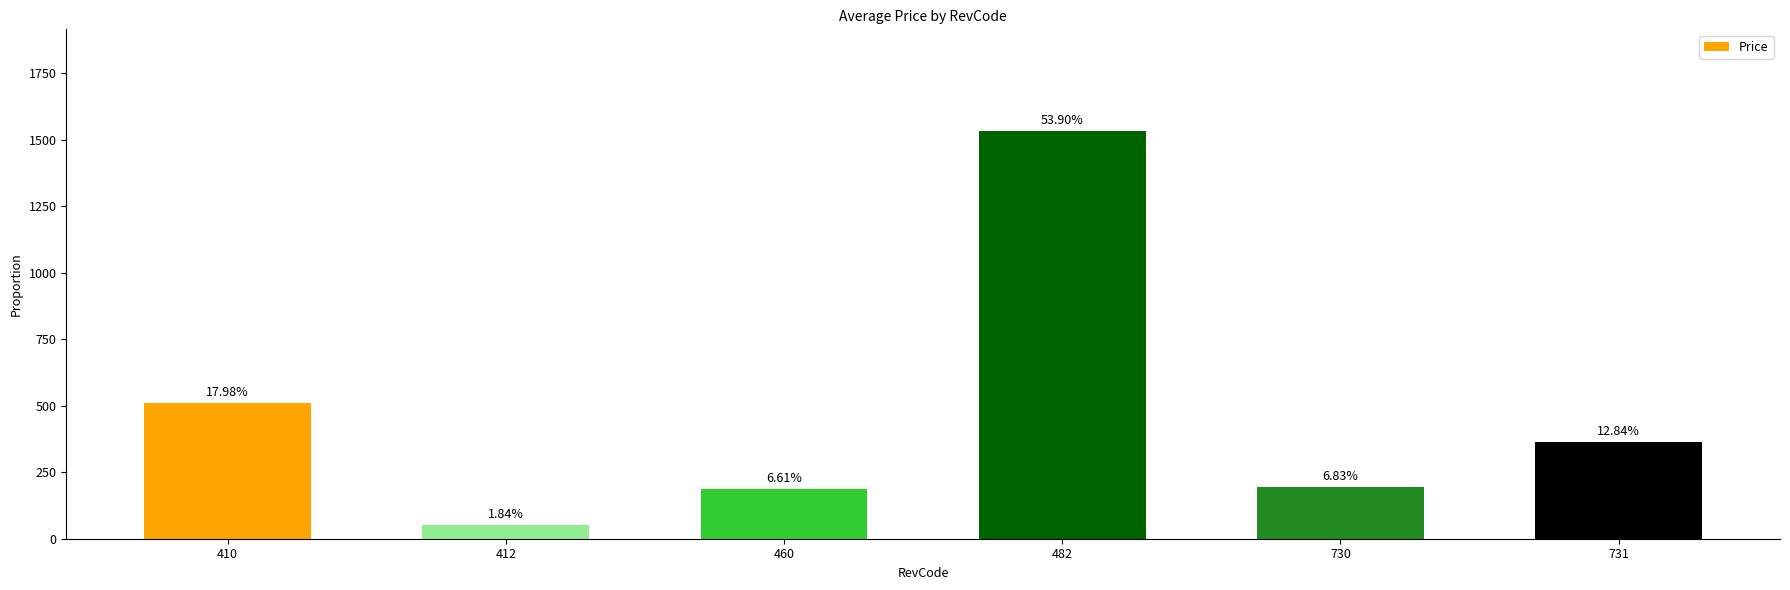

What is the sum of the values at 460 and 412?

240.2